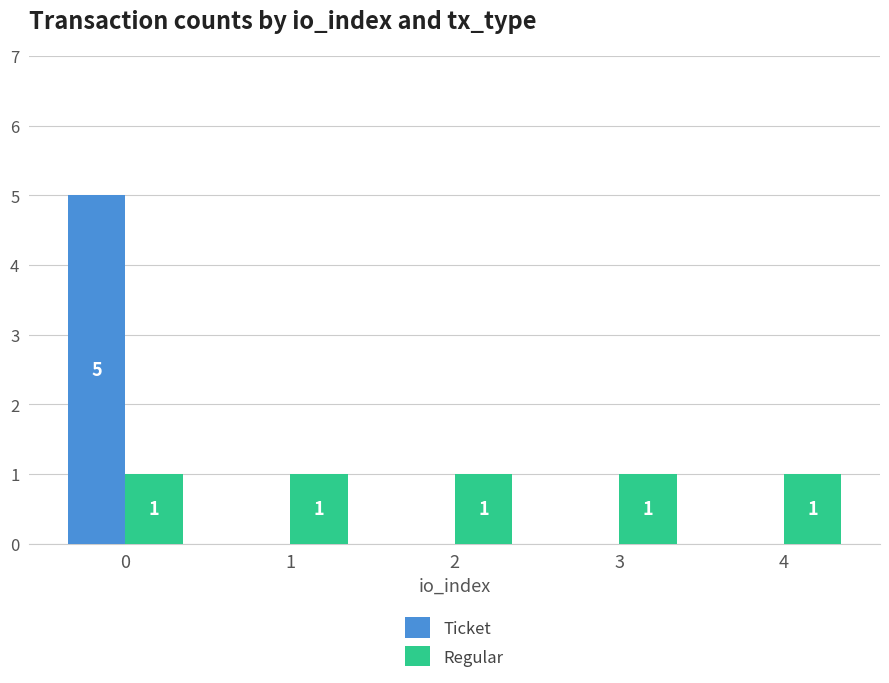

Which series has the widest spread of values?

Ticket